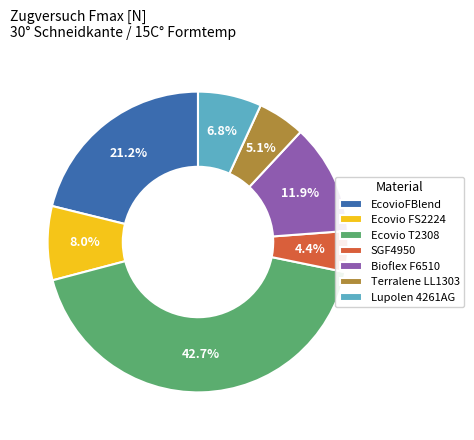

What percentage is NOT represented by Bioflex F6510?

88.1%